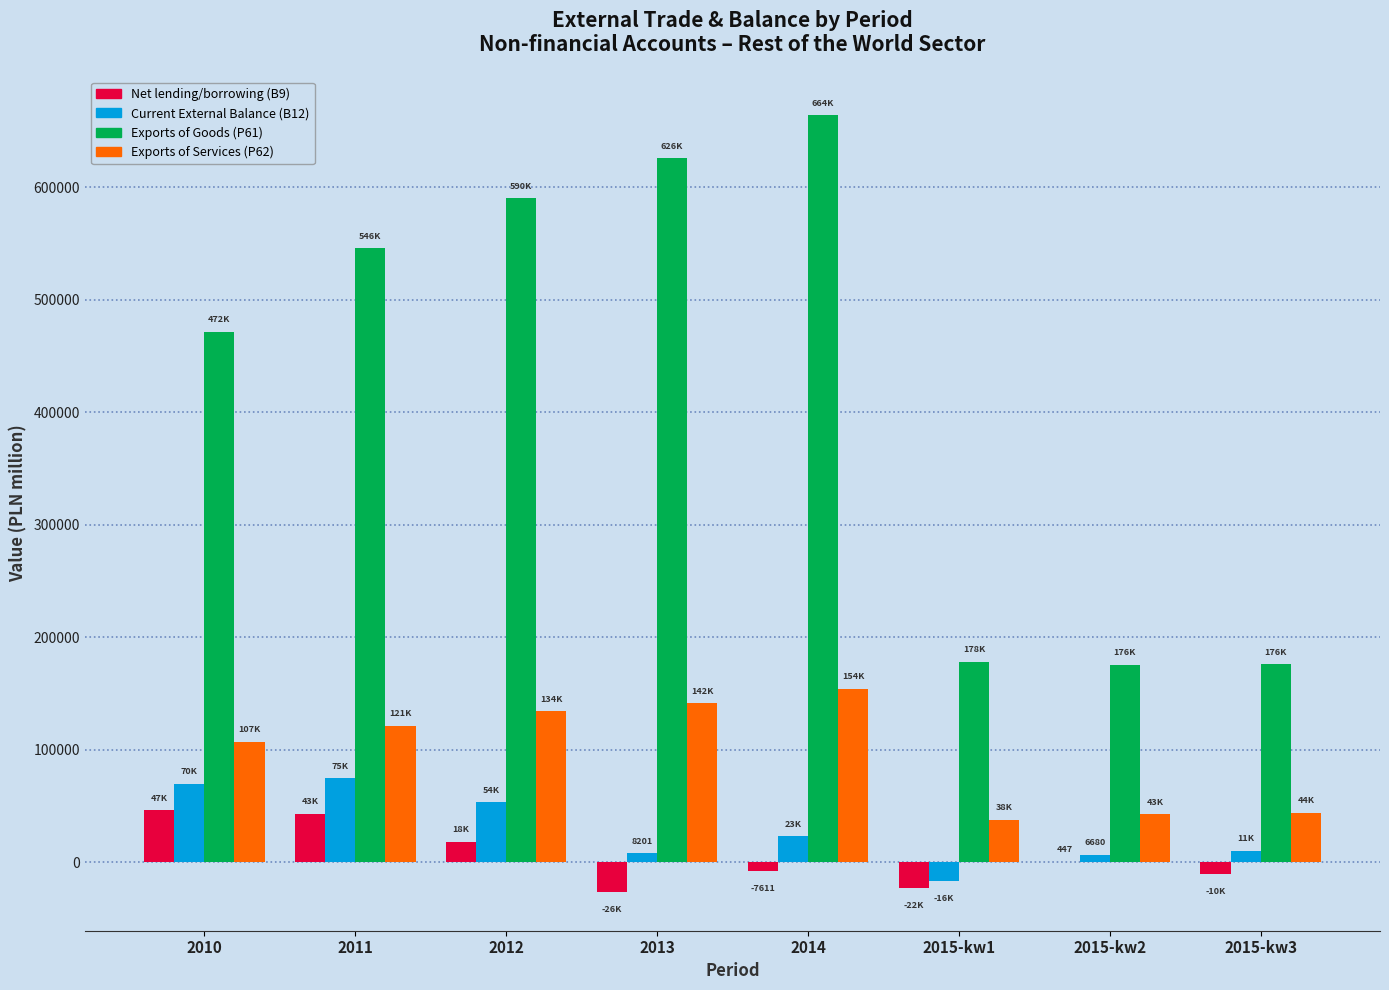

The value of Current External Balance (B12) at 2011 is 16601.3. True or false?

False